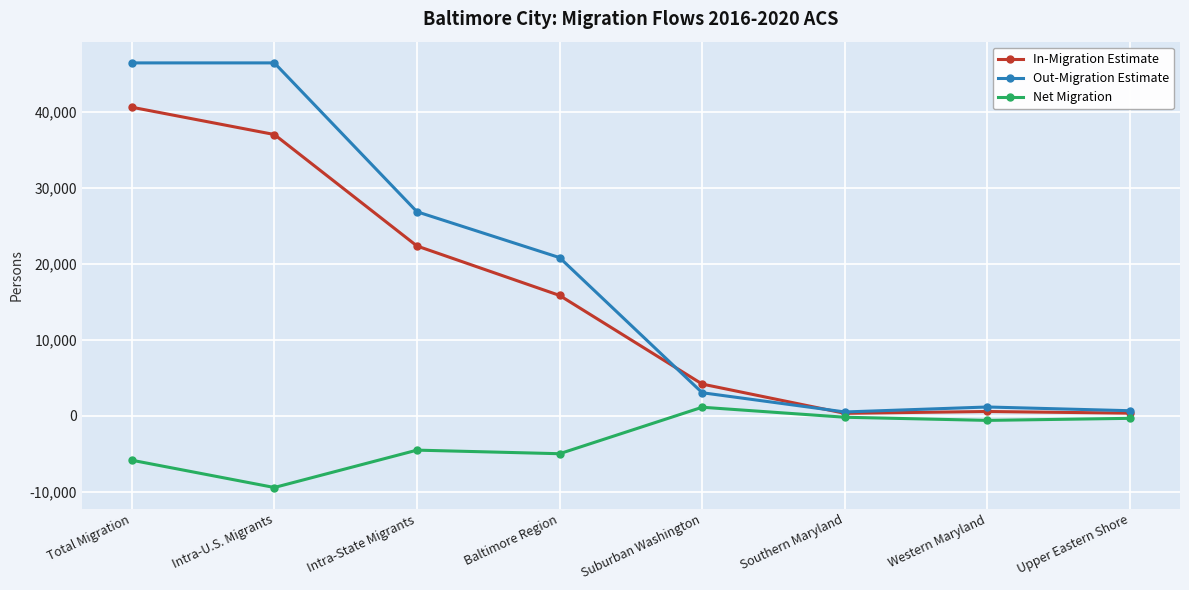

How many lines are shown in the chart?

3